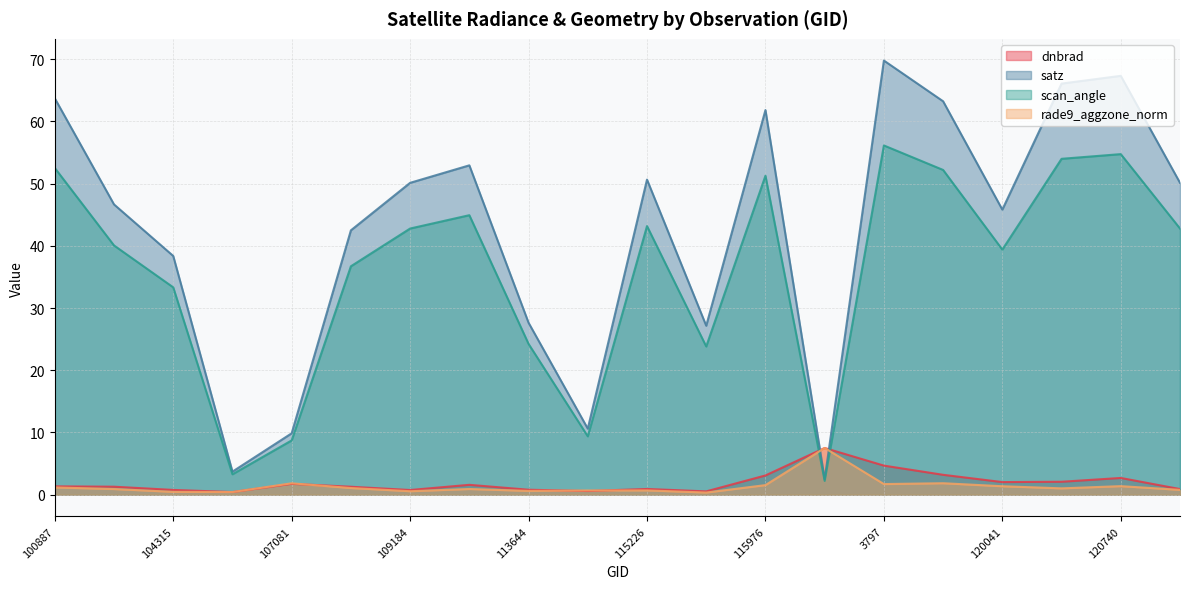

How many interior local peaks does the scan_angle series have?

5